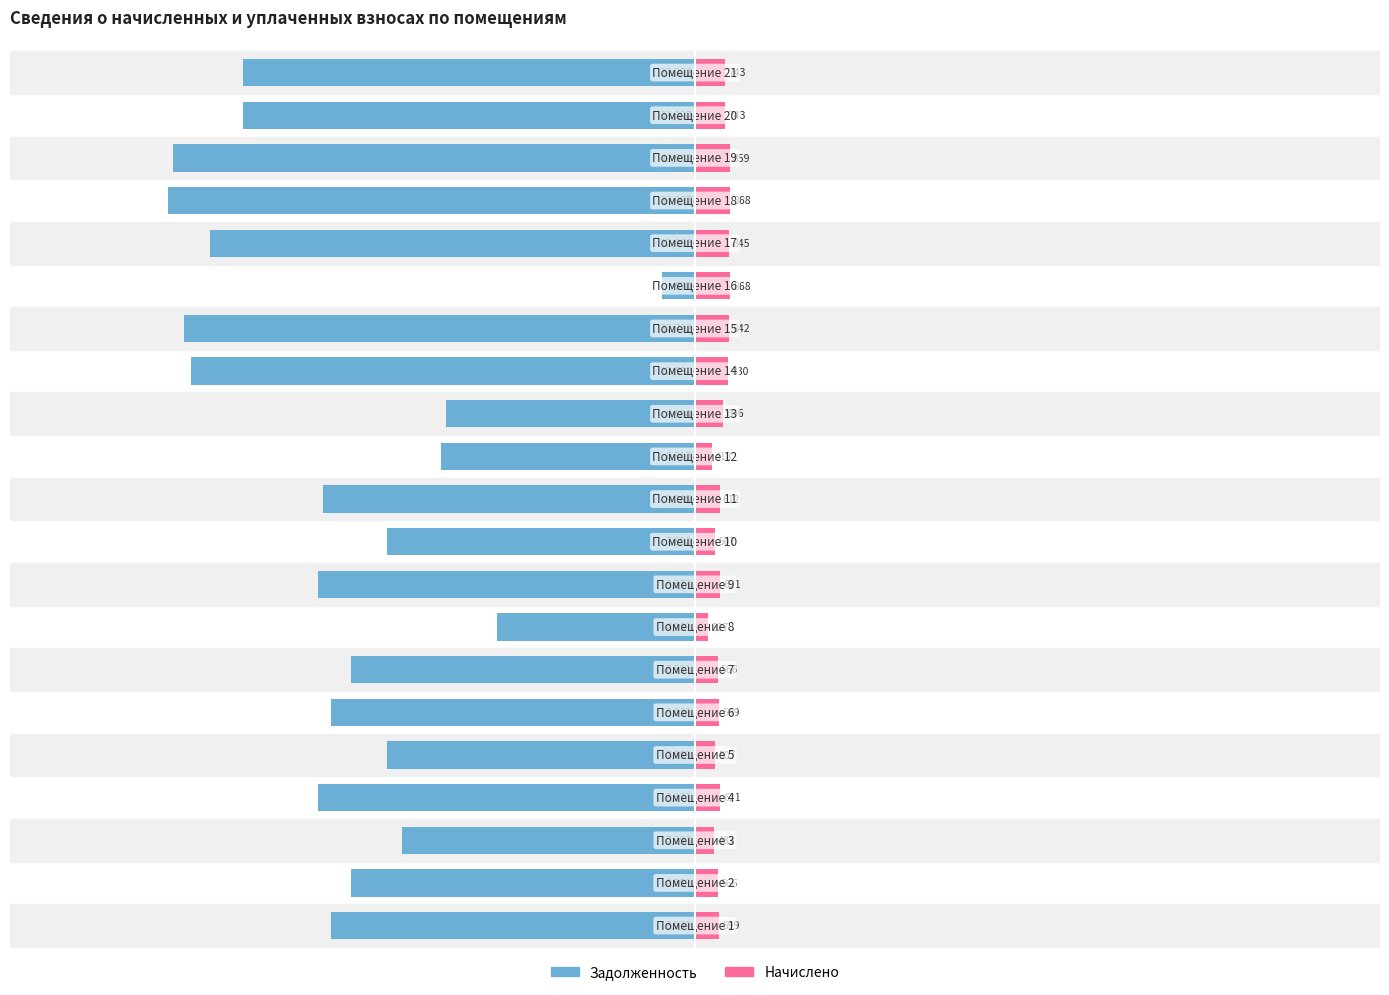

List the series in order of their overall mean, lowest first.

задолженность, начислено